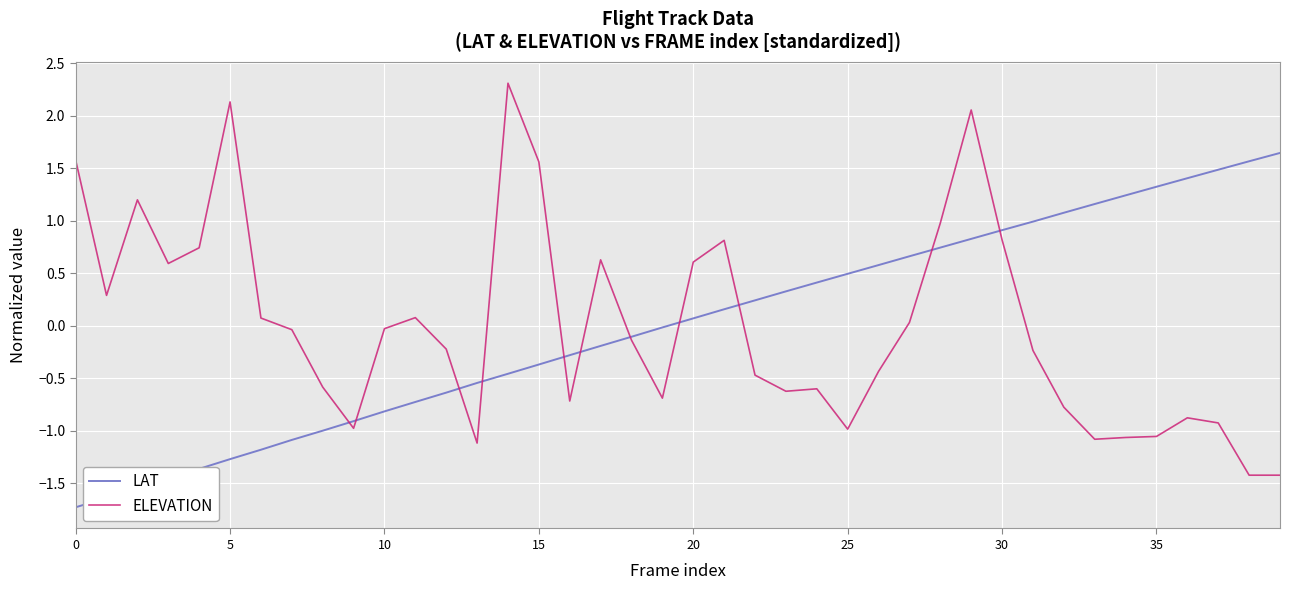

What are all the series names shown in the legend?

LAT, ELEVATION